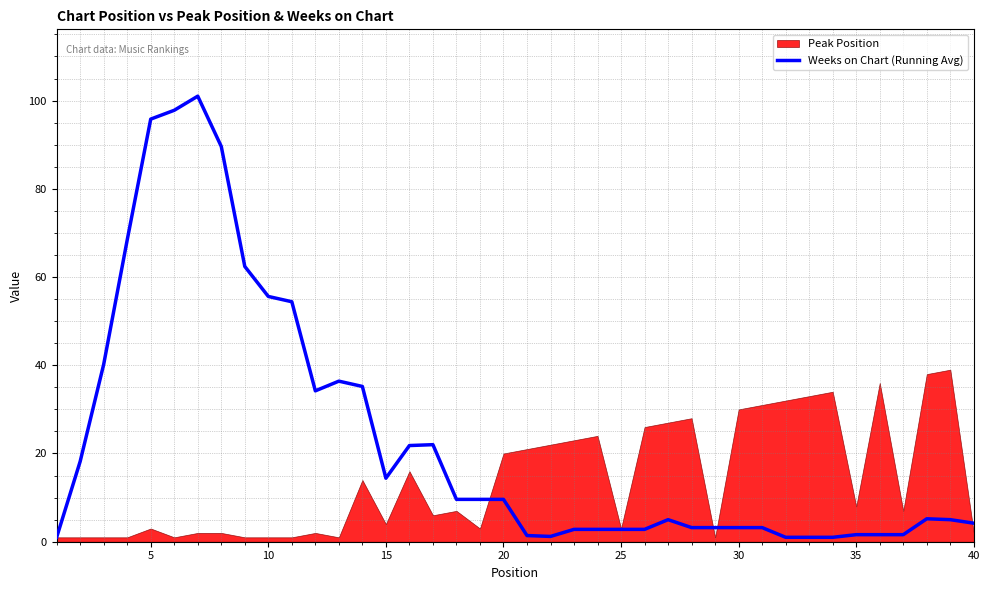

How many data points are less than 5?

18